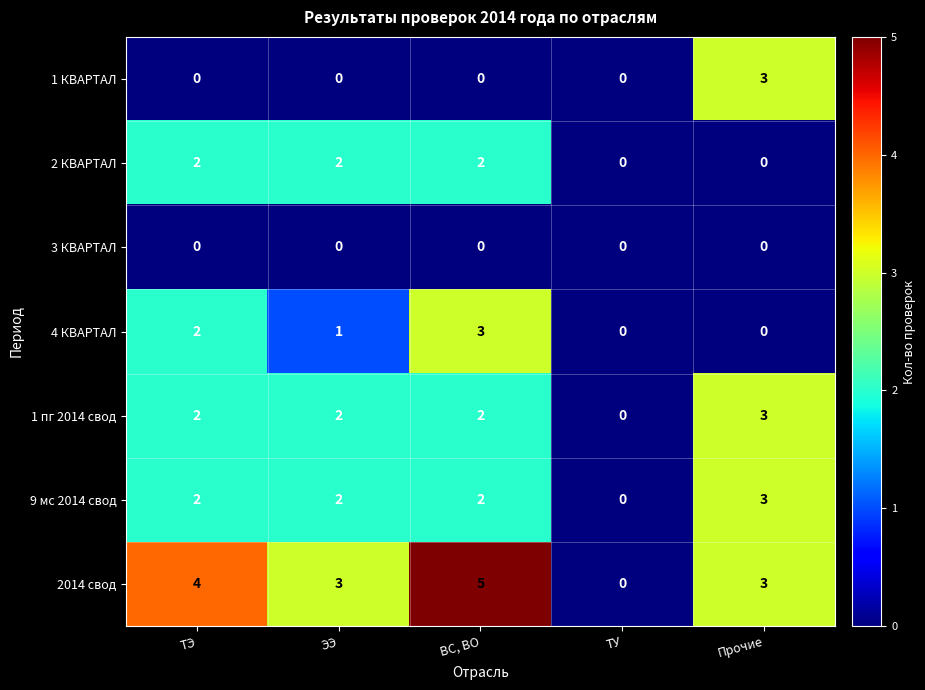

Is it true that 1 пг 2014 свод equals 2 at ТЭ?

True